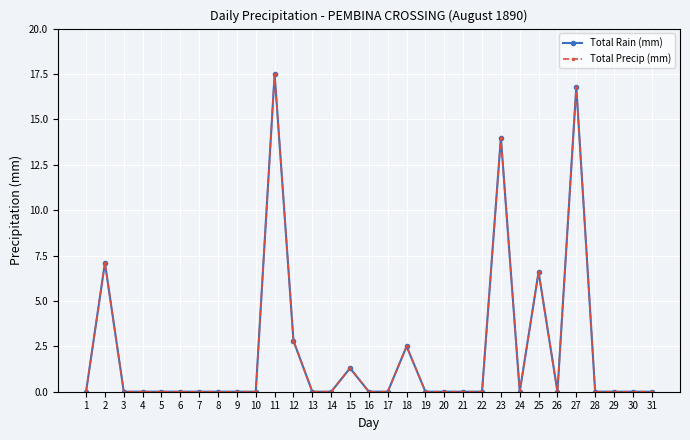

Is this an area chart (filled region under the line)?

No